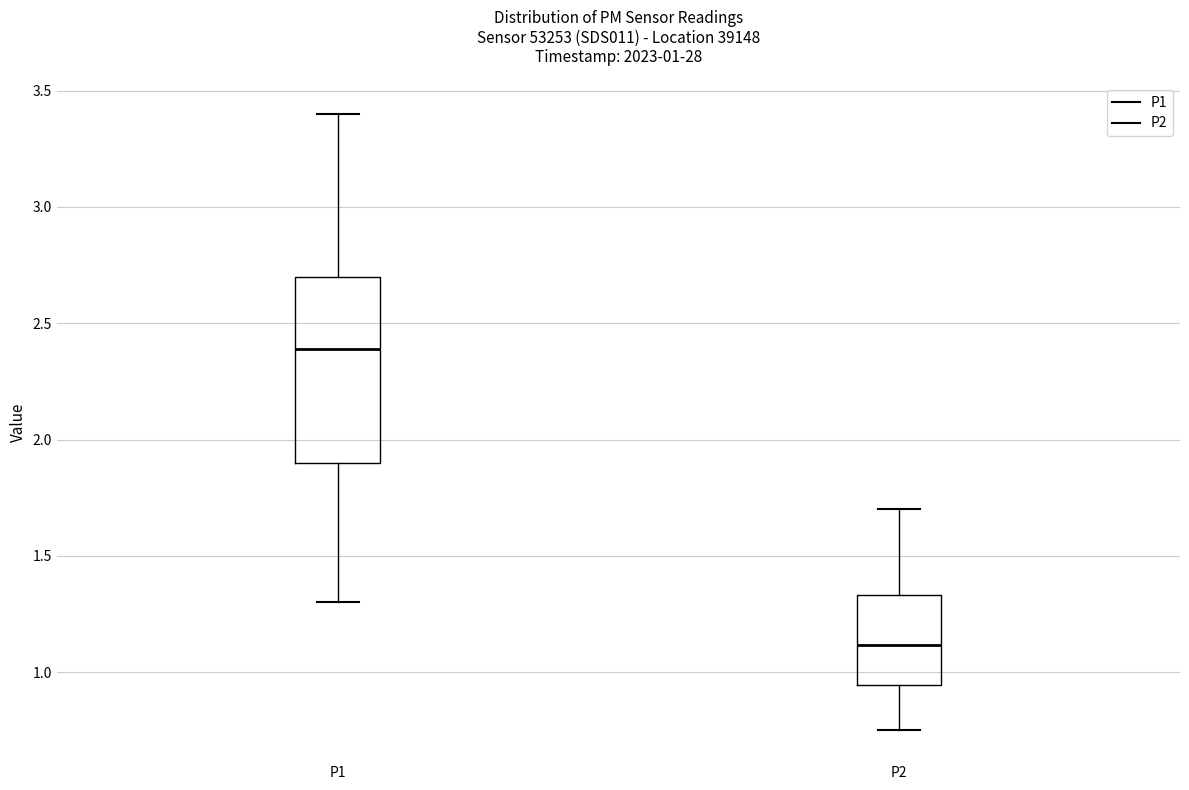

Which box is the tallest, from its lower edge to its upper edge?

P1